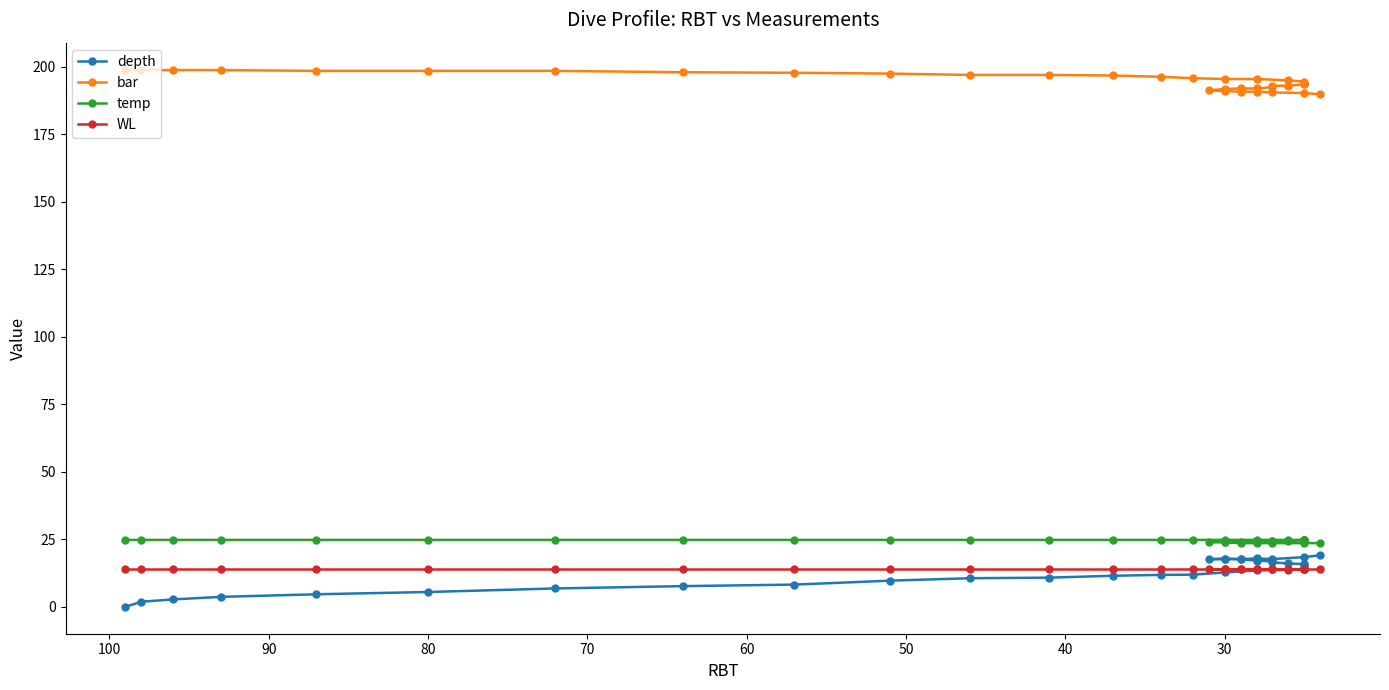

True or false: depth has more than 2 interior local peaks.

True